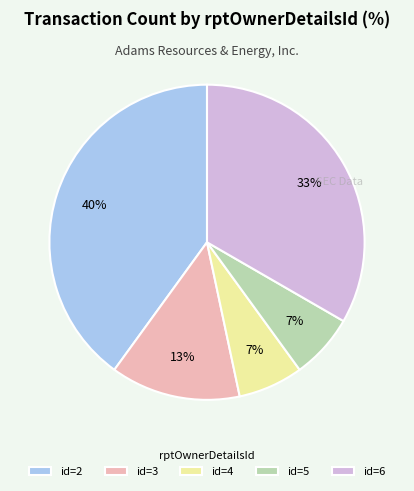

What is the largest slice in the pie chart?

id=2